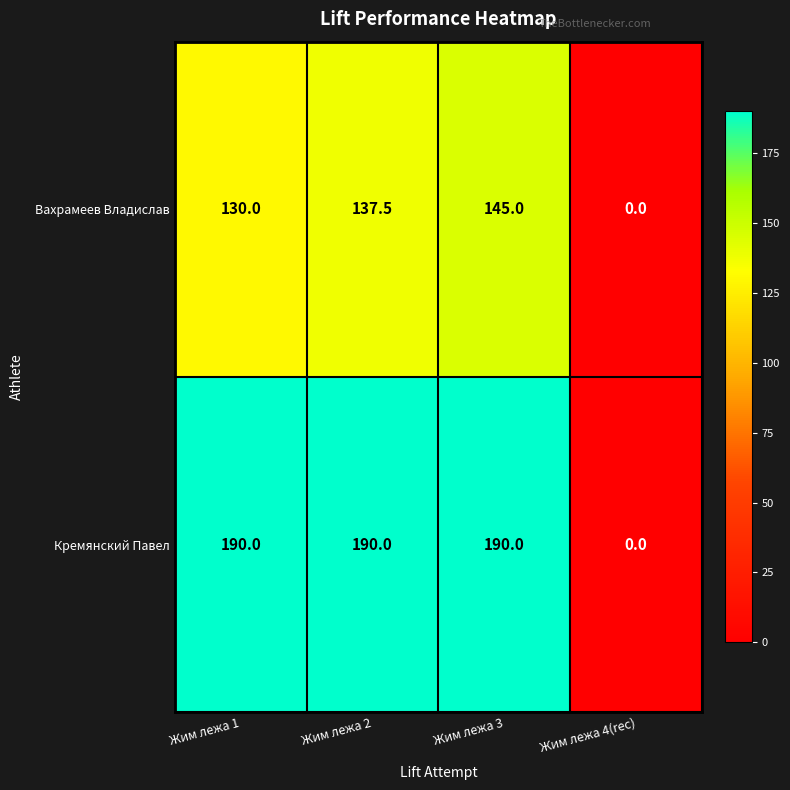

Which series has the largest range (max minus min)?

Кремянский Павел